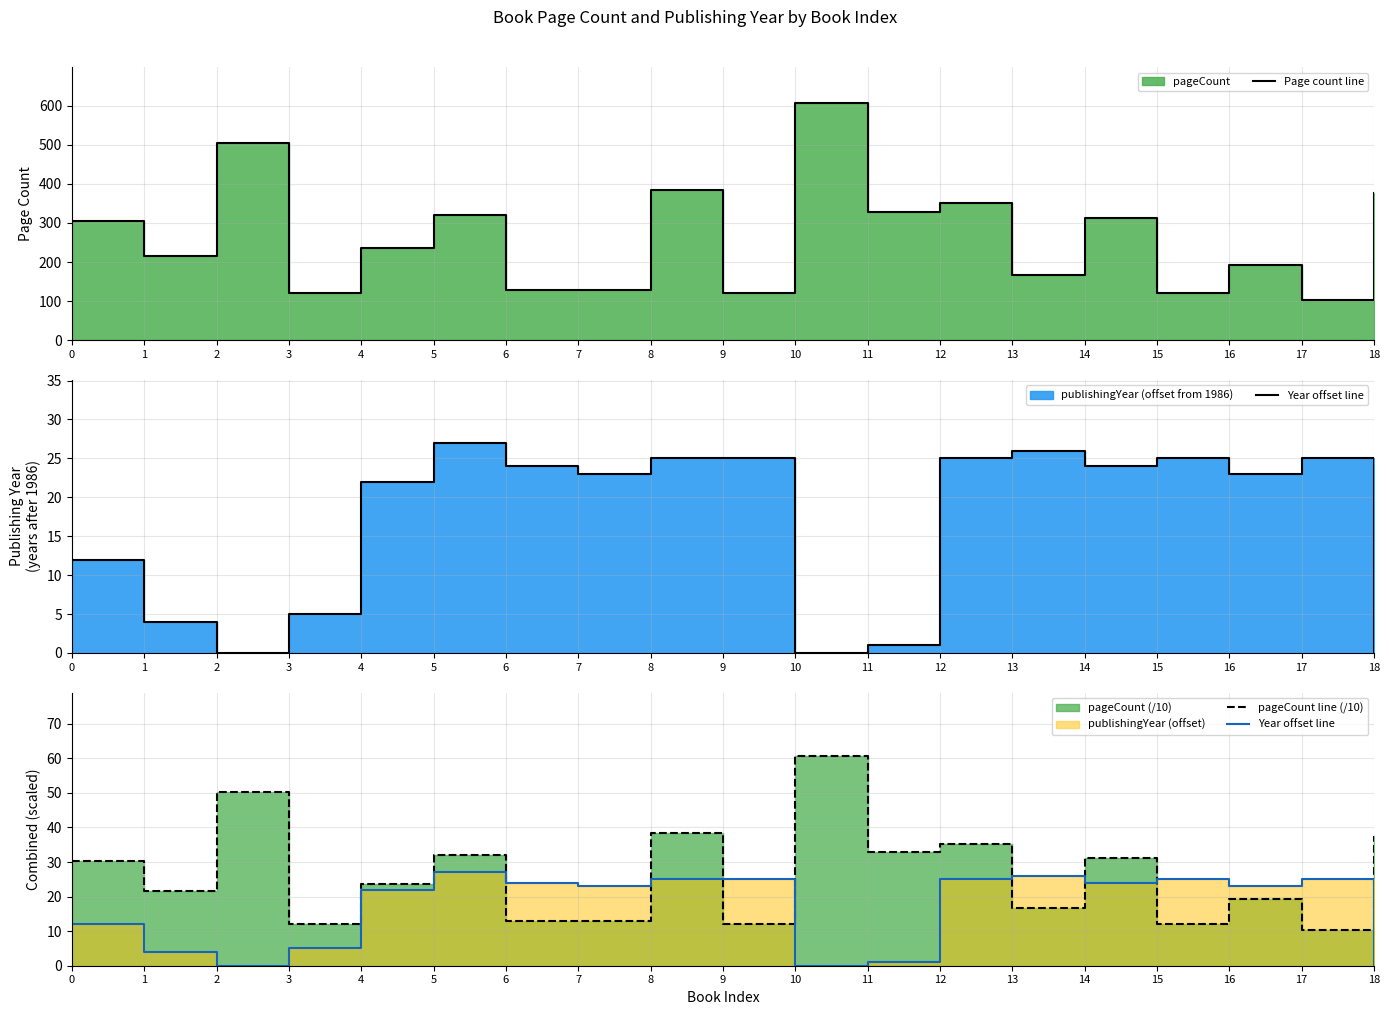

Which category has the lowest value in the pageCount line (/10) series?

17